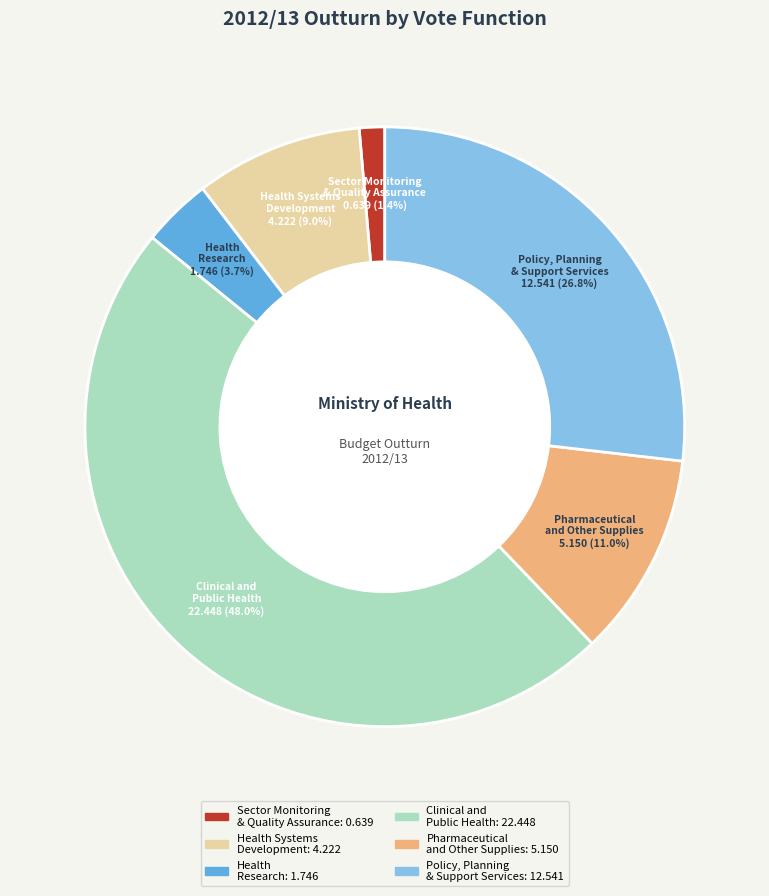

Is Pharmaceutical and Other Supplies the majority of the pie?

No